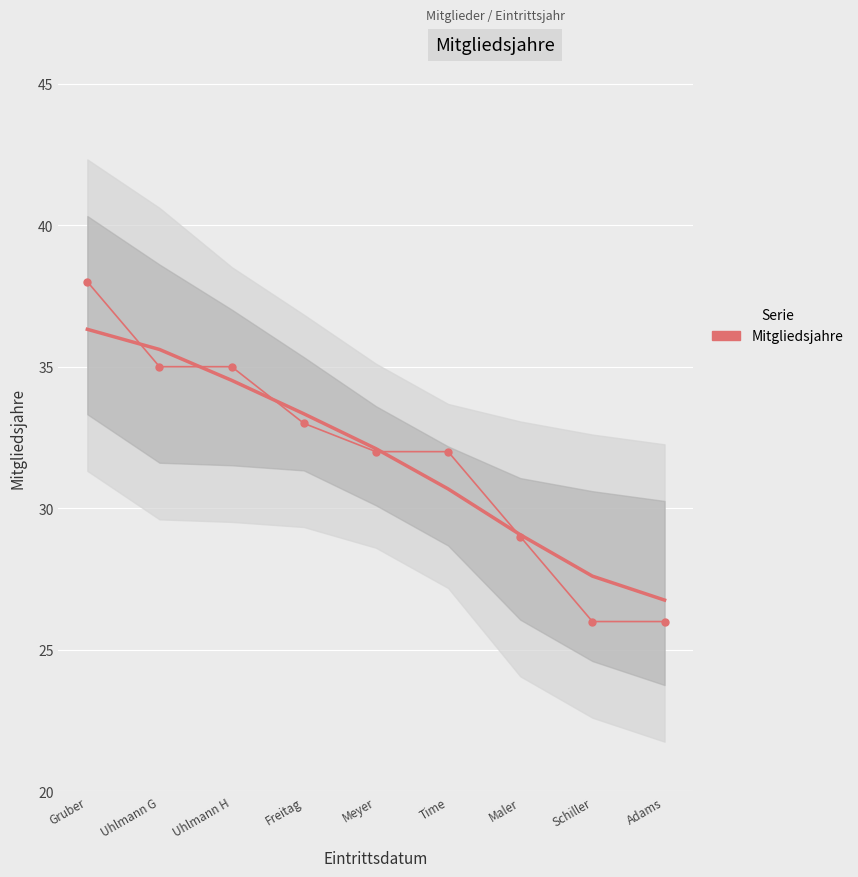

What is the difference between the maximum and minimum values?

12